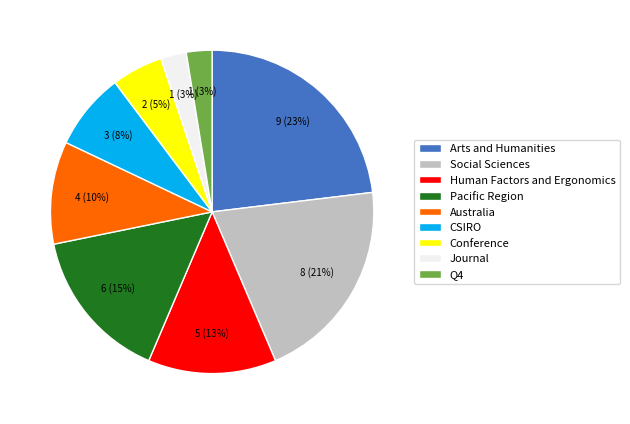

What percentage is the Australia slice, to the nearest percent?

10%